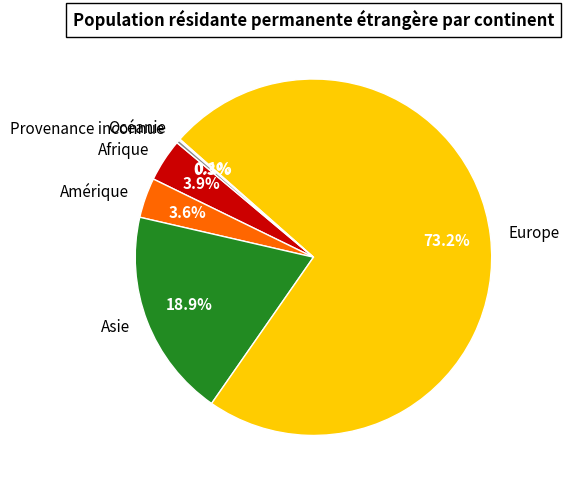

The Afrique slice represents 4% of the pie. True or false?

True